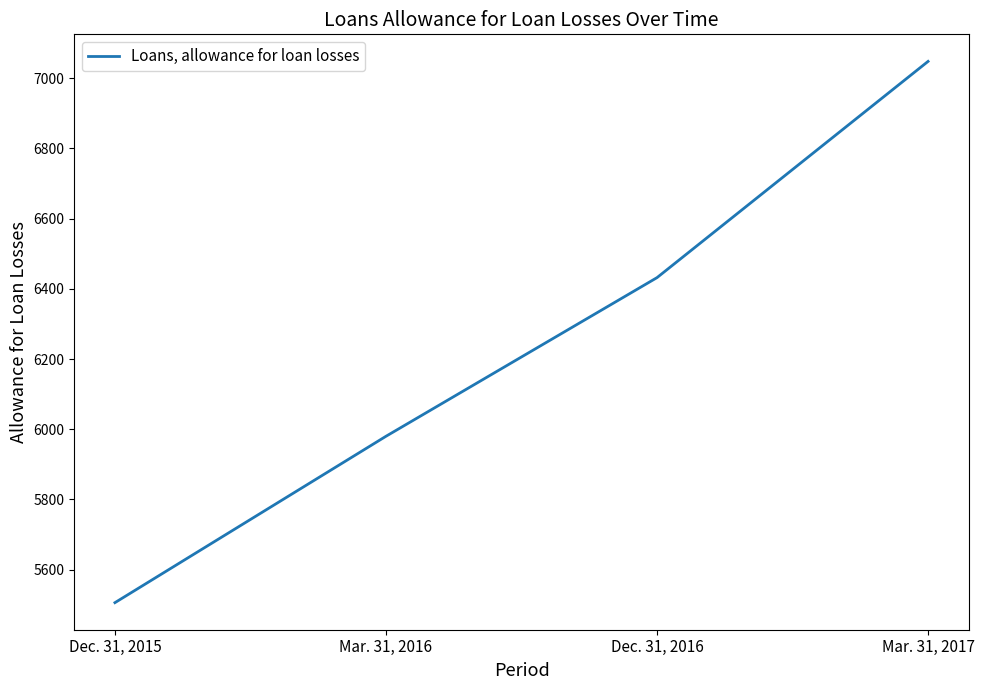

Reading left to right, list all the values displayed in this chart.

5506	5980	6432	7048